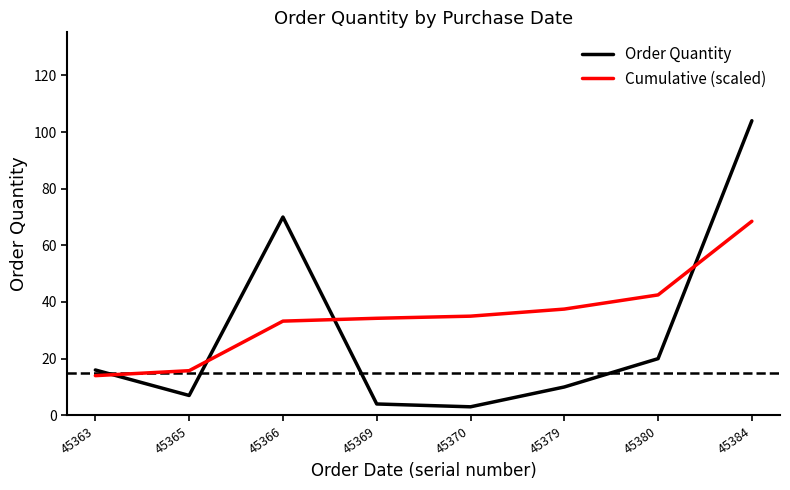

What value does the Cumulative (scaled) series have at 45370?

35.0